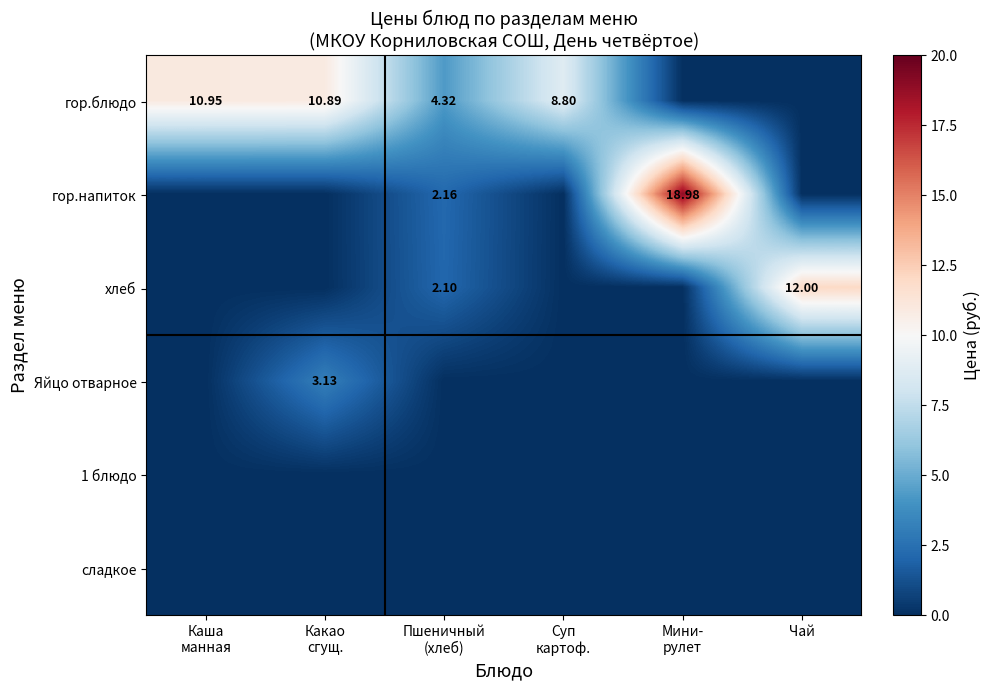

What is the highest value of the гор.напиток series?

19.0